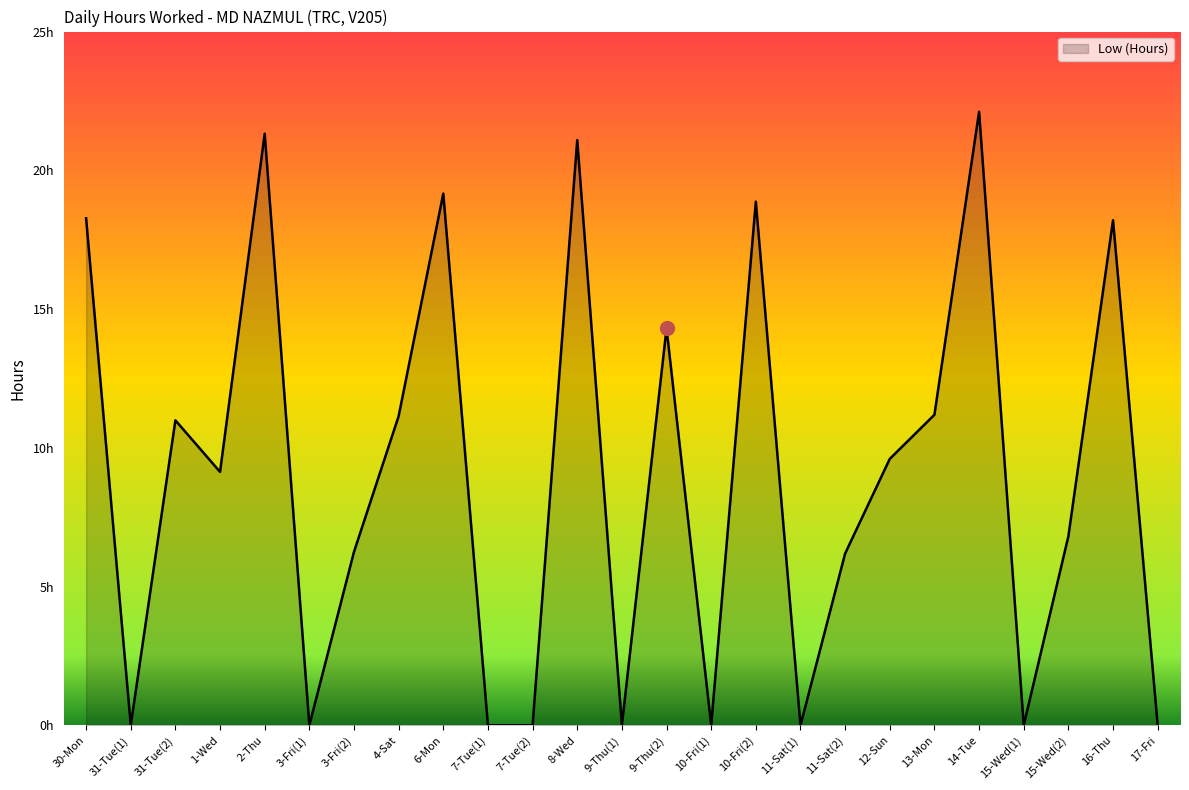

What is the difference between the values at 14-Tue and 11-Sat(1)?

22.1